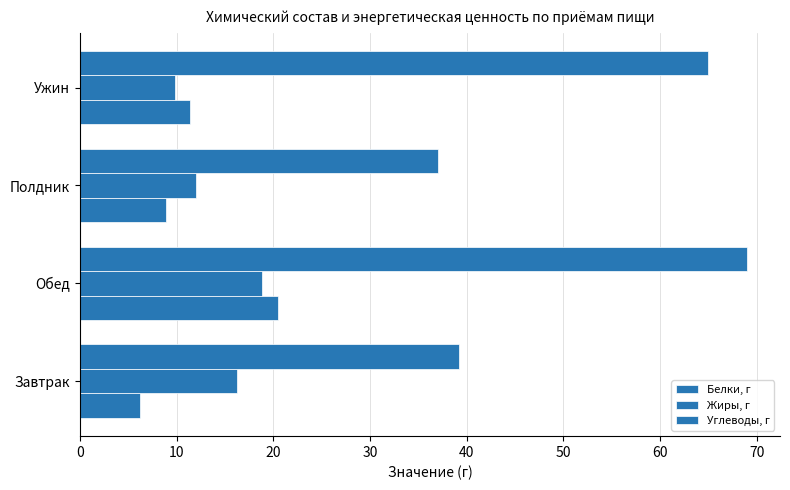

What is the value of the Жиры, г bar at the 4th from the left?

9.8